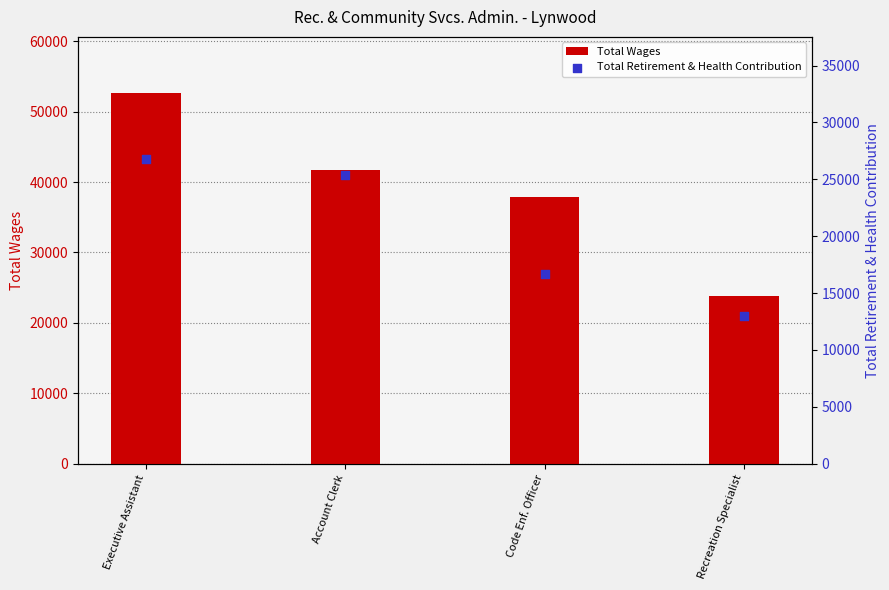

At which category is the sum across all series the highest?

Executive Assistant